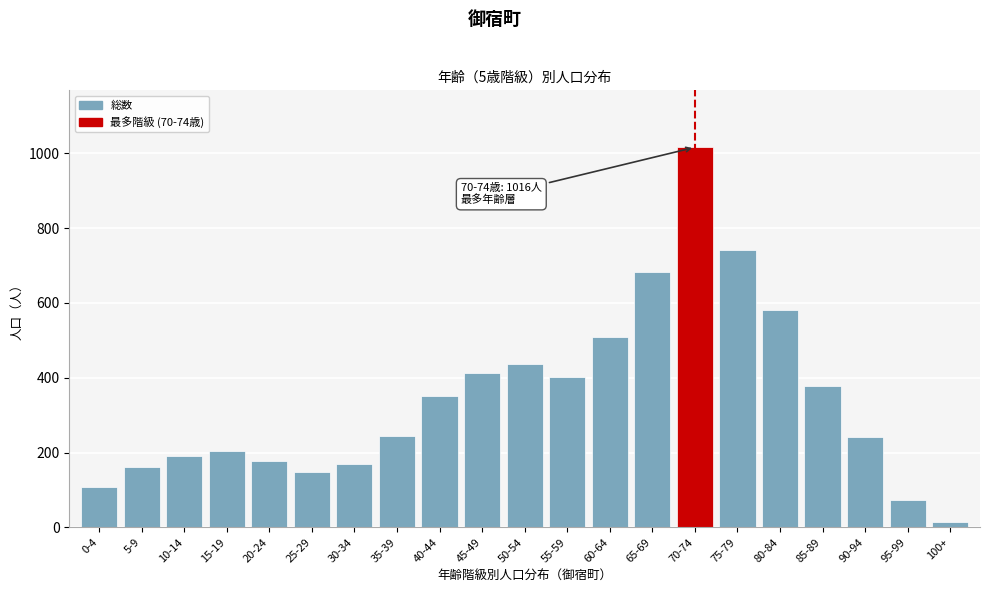

What is the label of the 11th bar from the right?

50-54